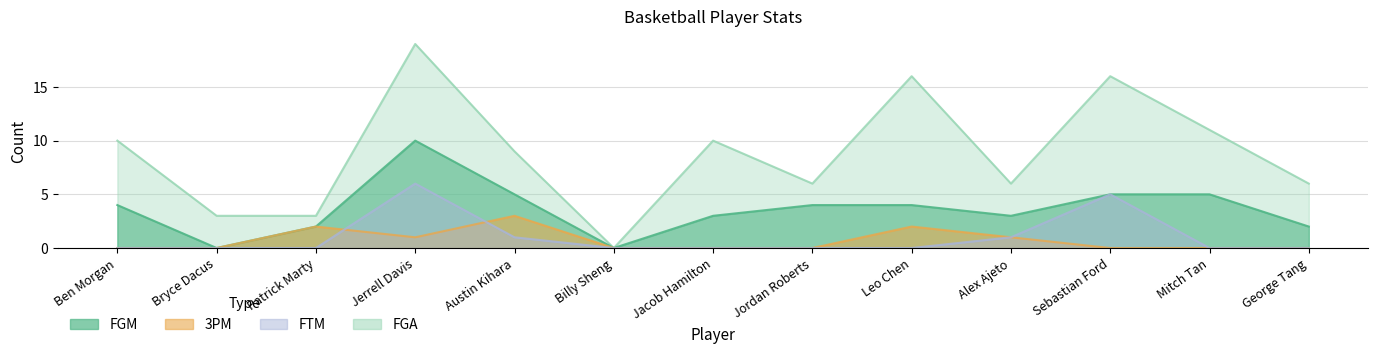

Does the chart display data point markers on the line(s)?

No